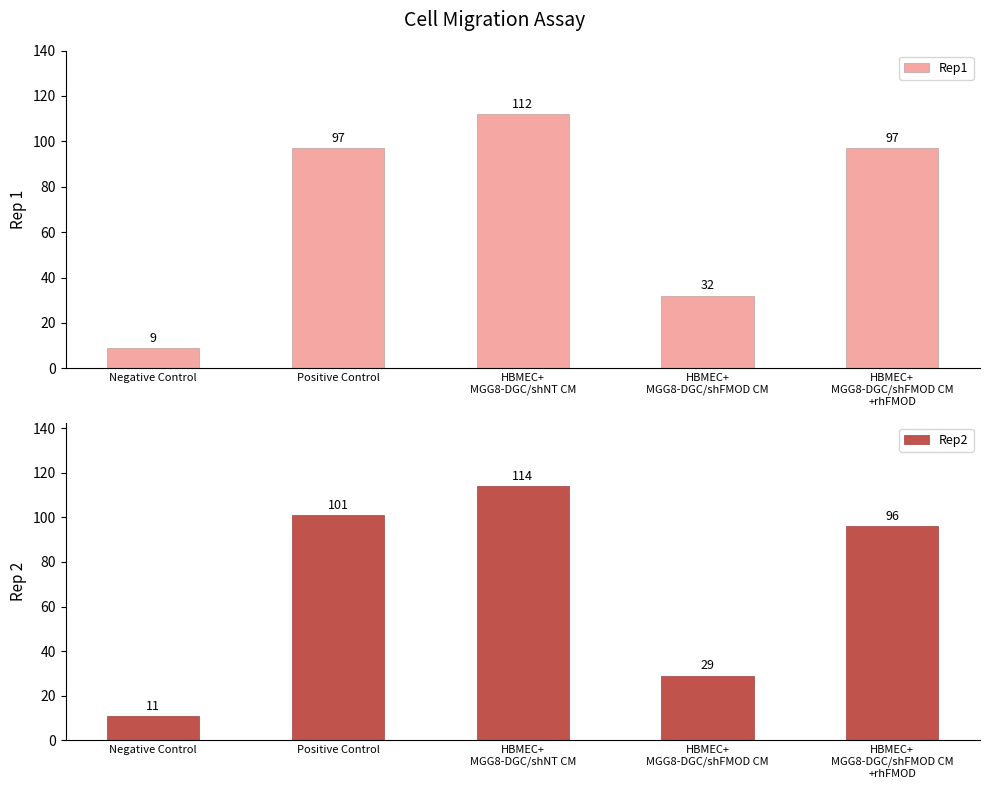

True or false: Rep2 has a value of 135 at Positive Control.

False